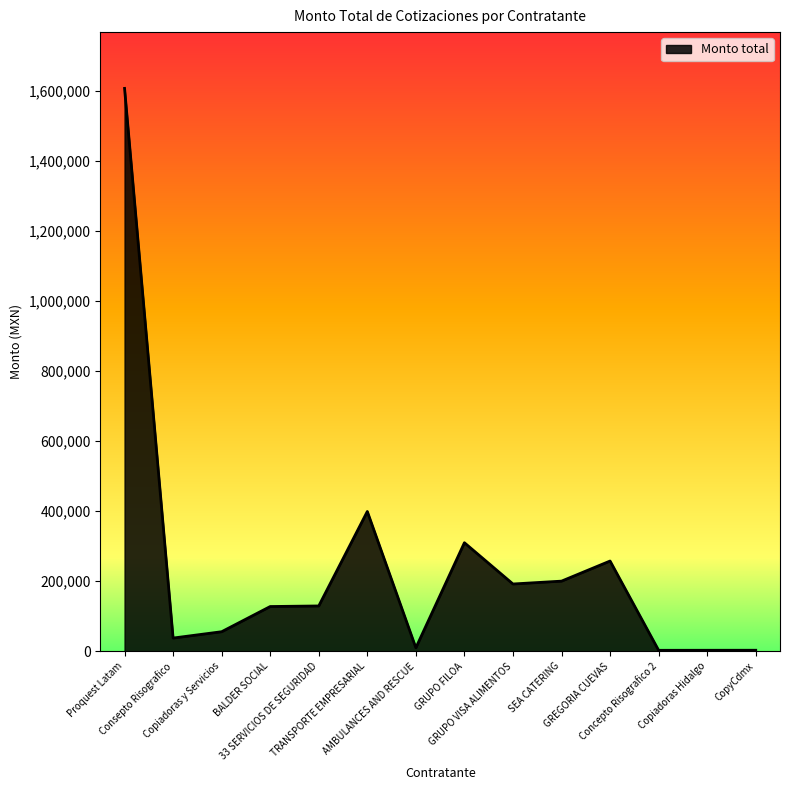

List the labels in order of value, largest first.

Proquest Latam, TRANSPORTE EMPRESARIAL, GRUPO FILOA, GREGORIA CUEVAS, SEA CATERING, GRUPO VISA ALIMENTOS, 33 SERVICIOS DE SEGURIDAD, BALDER SOCIAL, Copiadoras y Servicios, Consepto Risografico, AMBULANCES AND RESCUE, CopyCdmx, Copiadoras Hidalgo, Concepto Risografico 2